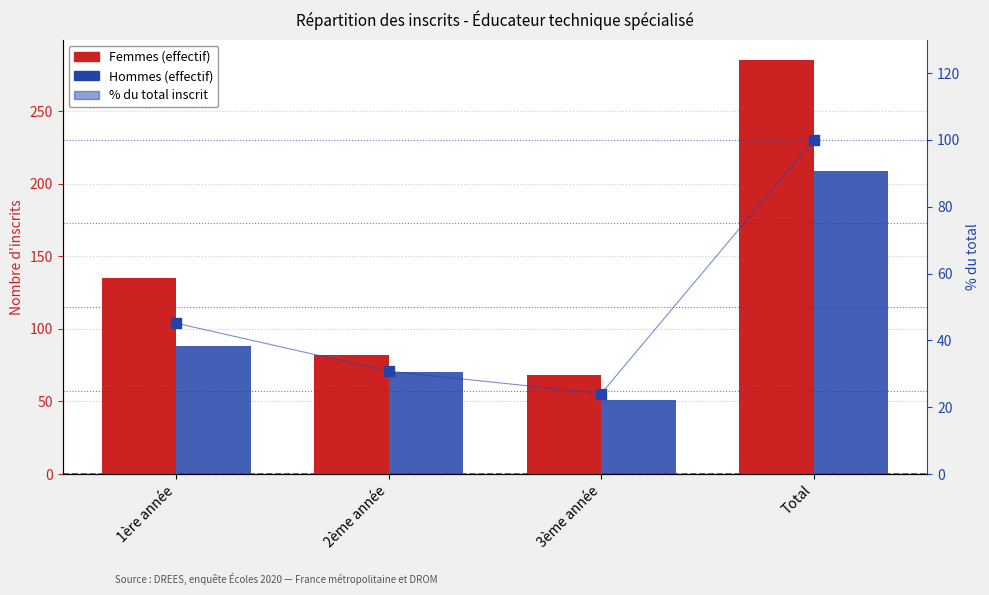

Which series has the widest spread of Y values?

Femmes